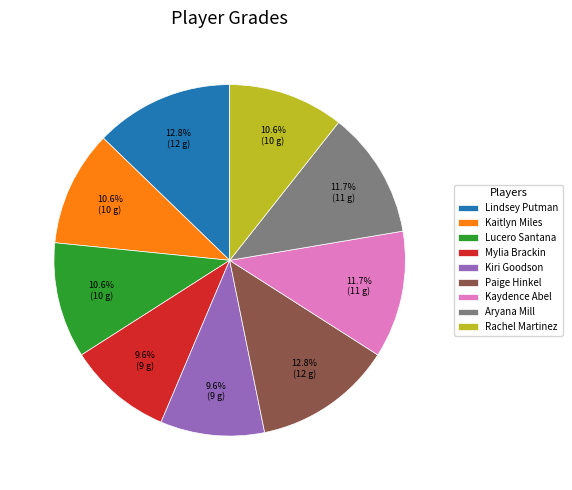

What portion of the pie excludes Lindsey Putman?

87.2%